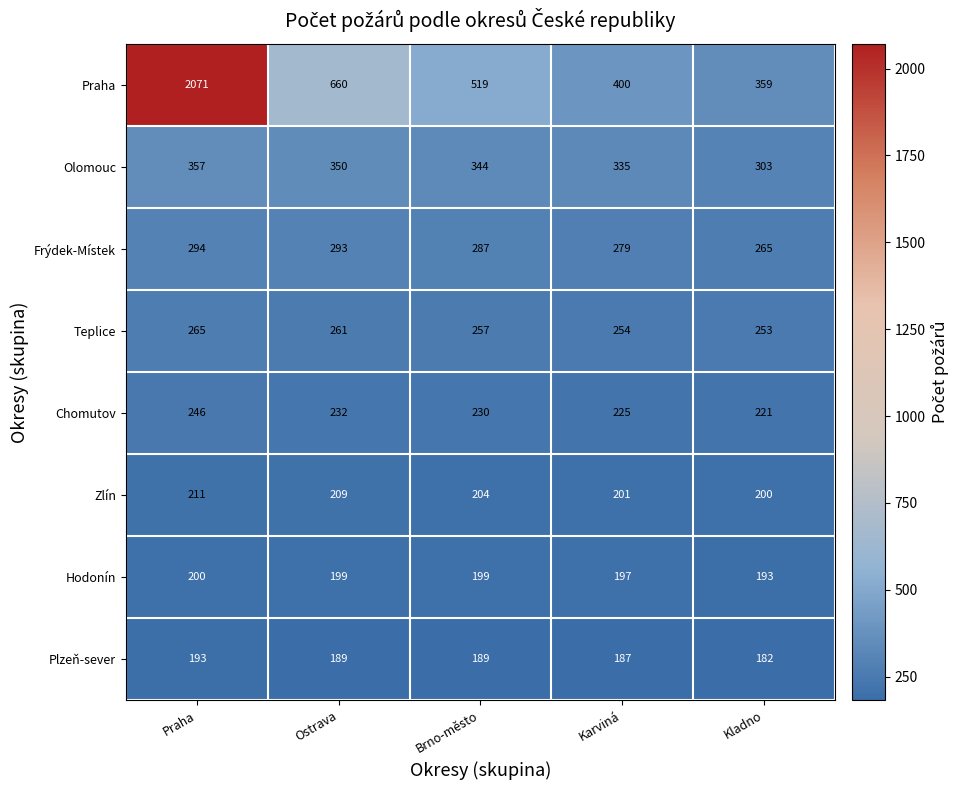

What is the difference between the maximum and minimum values in the Olomouc series?

54